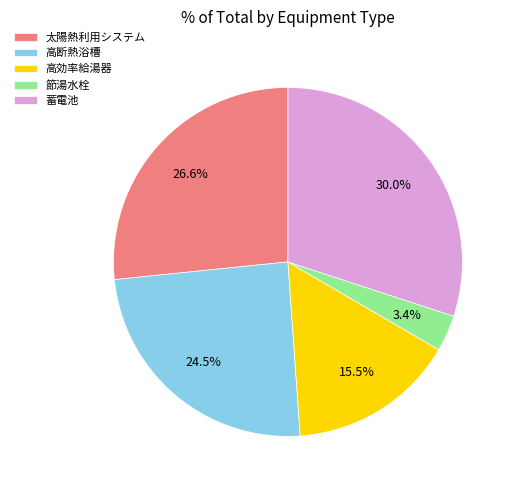

Which slice is the largest?

蓄電池